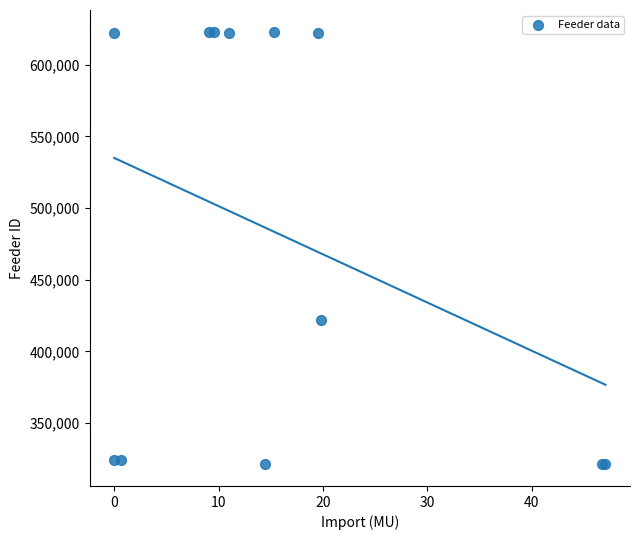

What Y value in the scatter plot is closest to 472152?

422201